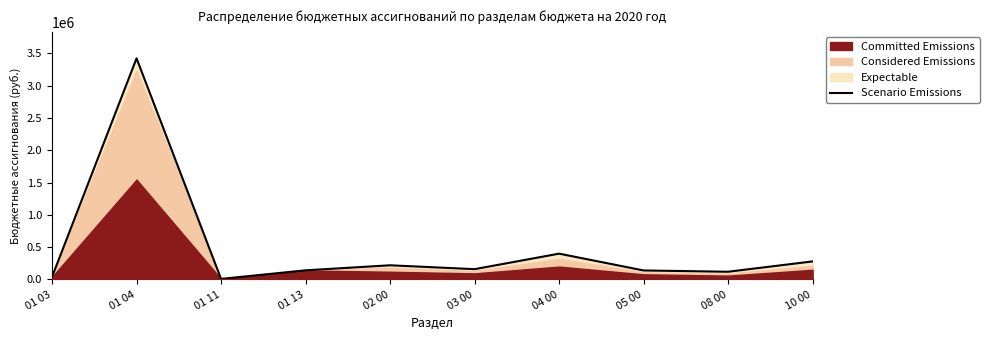

Is it true that the value at 01 13 is 142000?

True